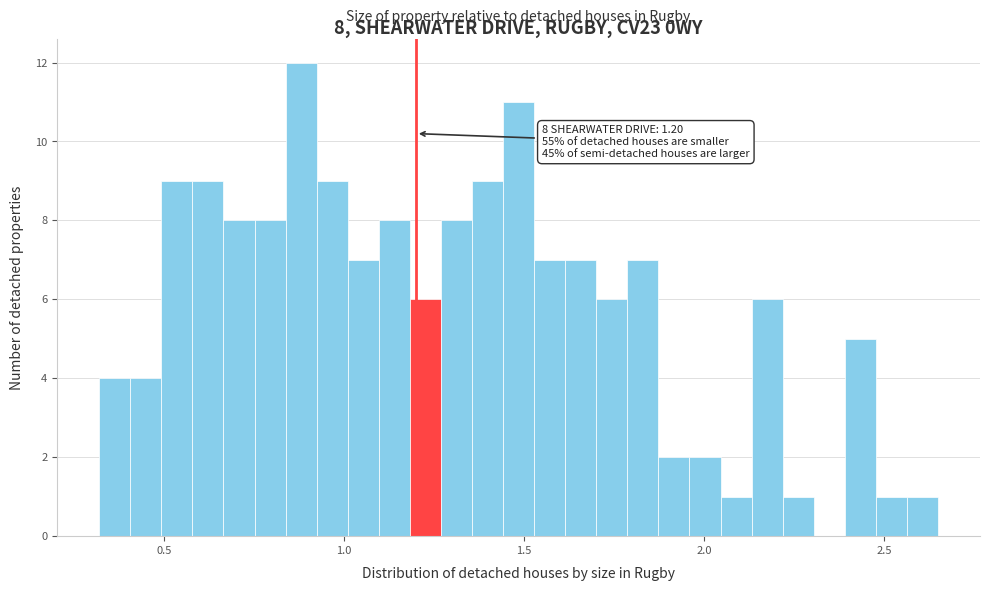

Around what value on the x-axis is the tallest bar? Give the approximate position of its centre, as read against the axis.

0.90